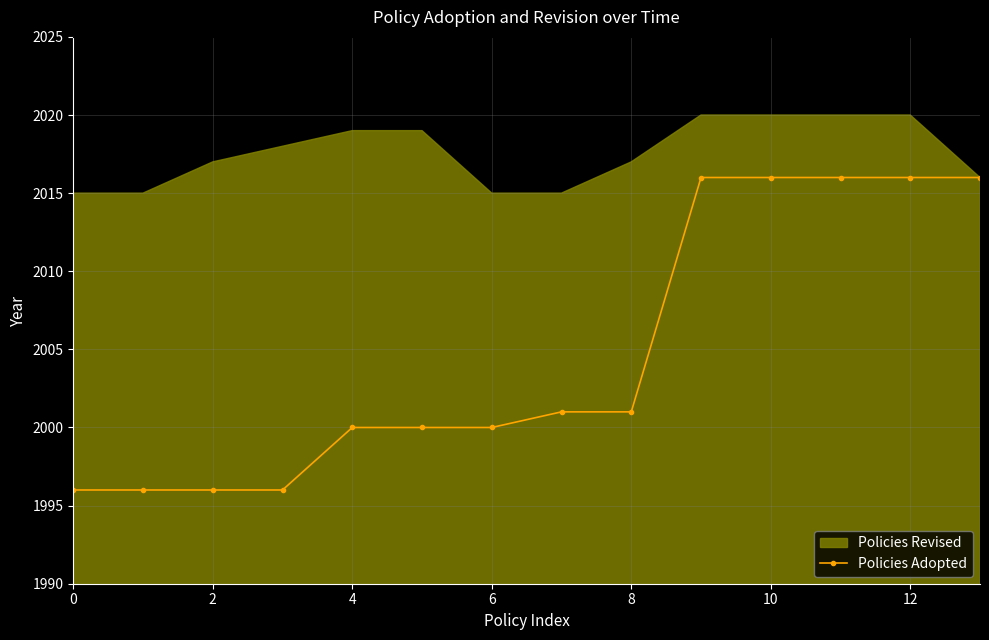

What is the minimum value for Policies Adopted?

1996